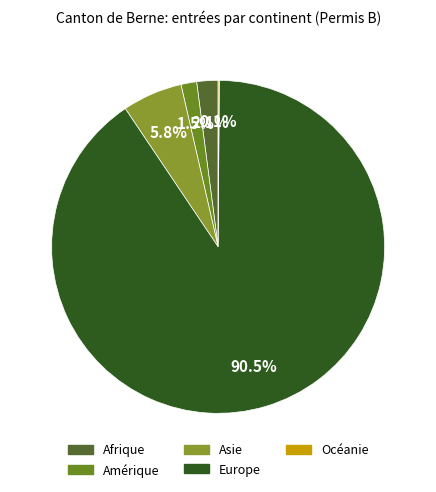

Which category has the smallest portion of the pie?

Océanie